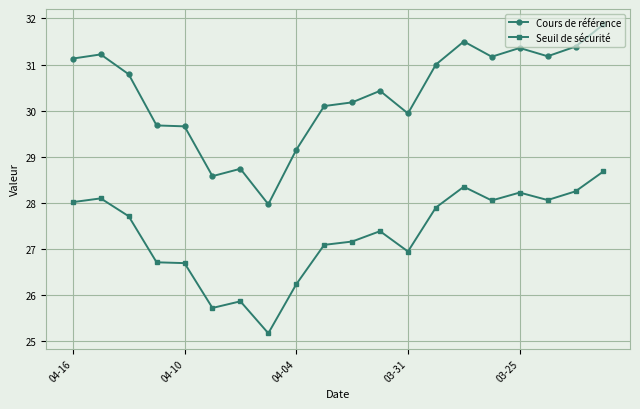

What is the difference between the maximum and second lowest values in the Cours de référence series?

3.3